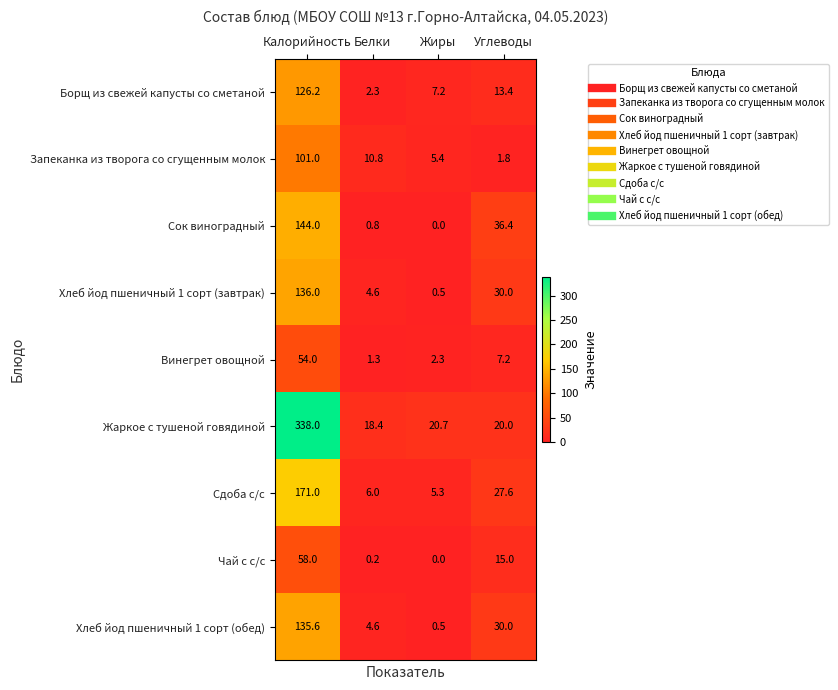

Where does the Сдоба с/с series first go above 27?

Калорийность